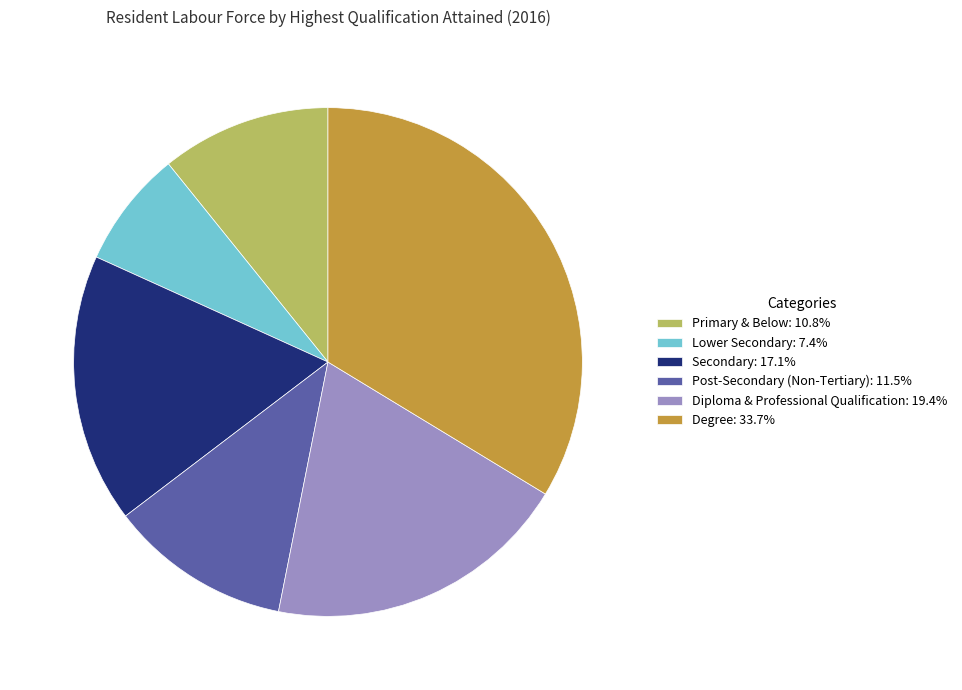

Combined, do Post-Secondary (Non-Tertiary) and Secondary account for over 50%?

No